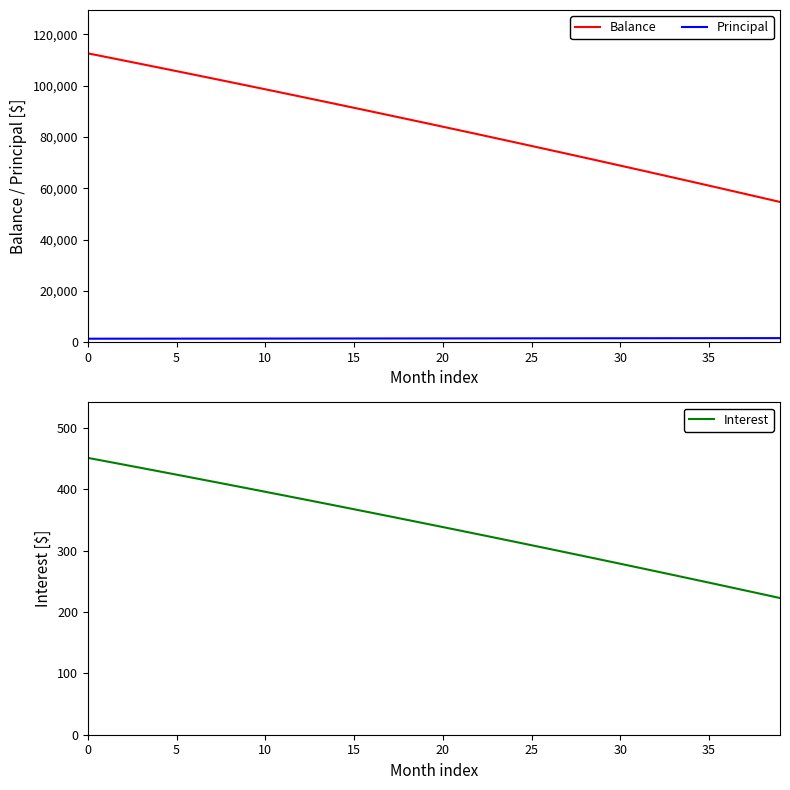

Which series has the largest range (max minus min)?

Balance